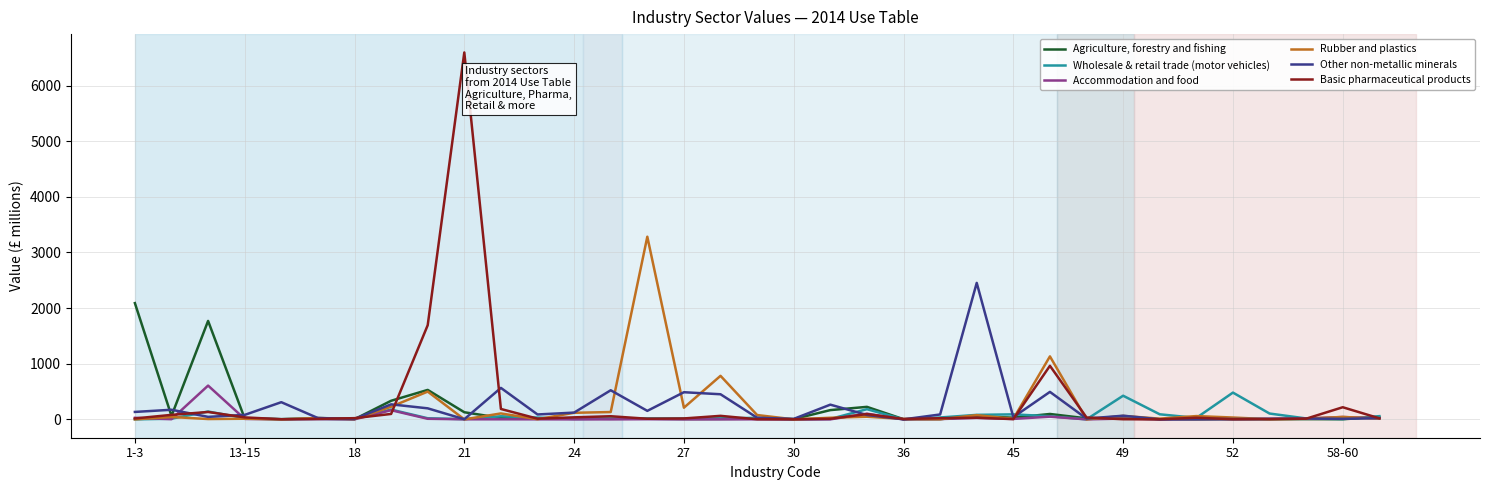

What is the highest value of the Agriculture, forestry and fishing series?

2089.2